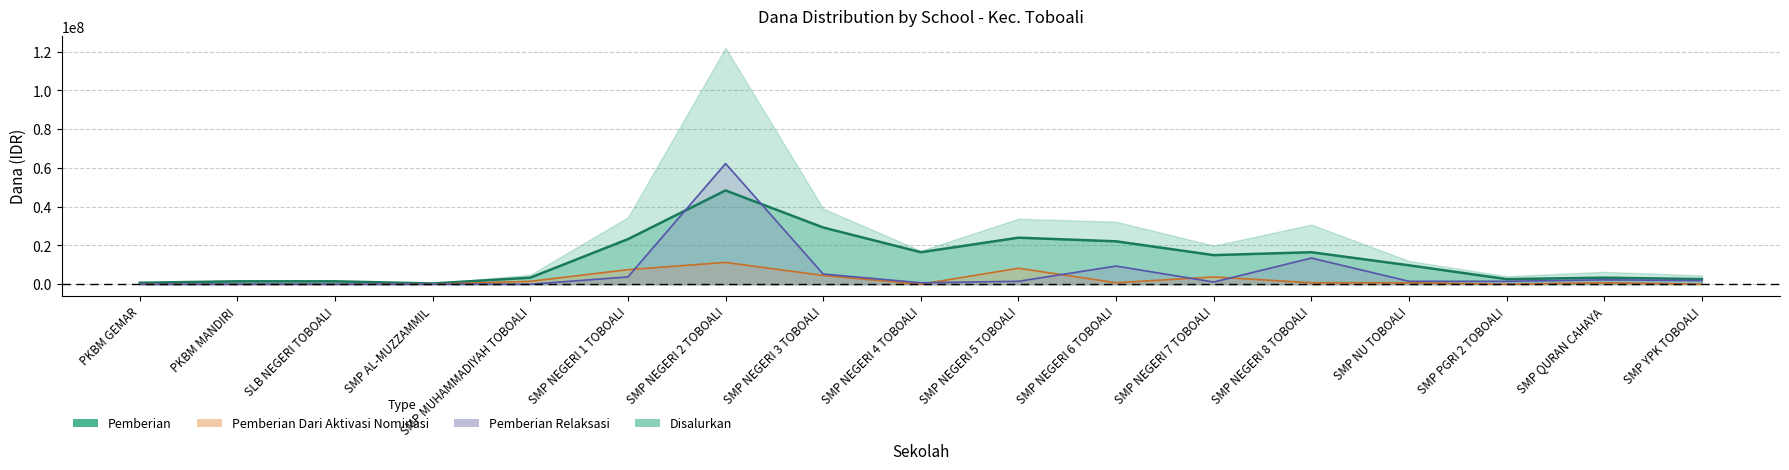

True or false: Pemberian has more than 1 interior local peaks.

True